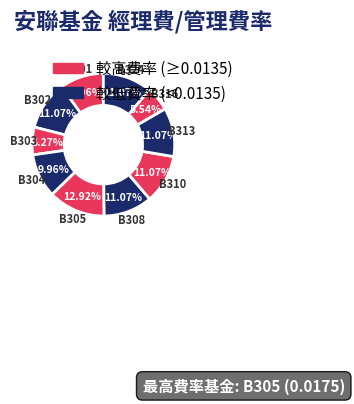

How many slices are in this pie chart?

10